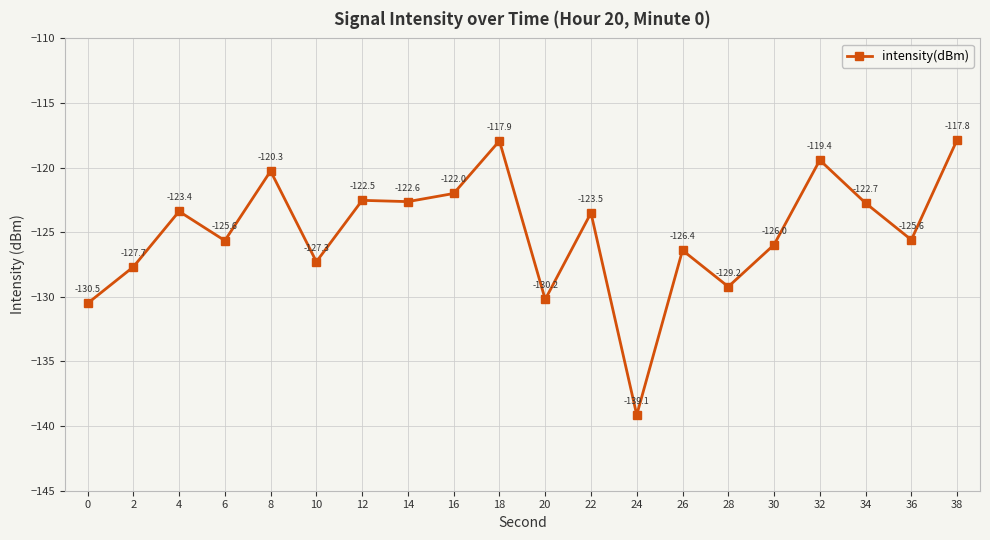

What is the value of the 11th point from the left?

-130.2